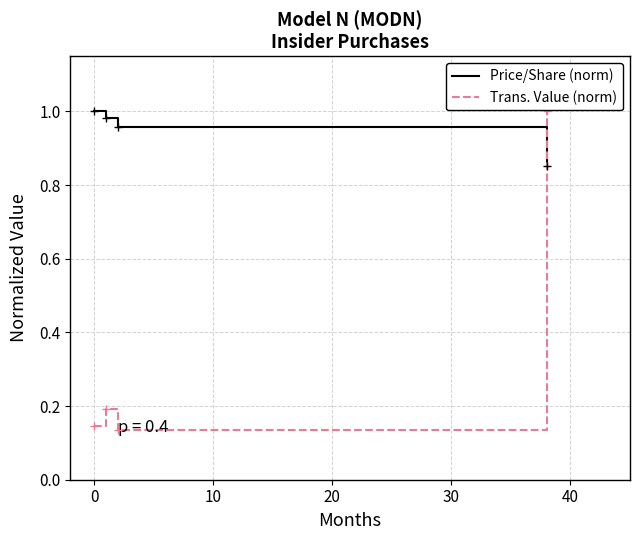

At how many categories does at least one series exceed 0?

4